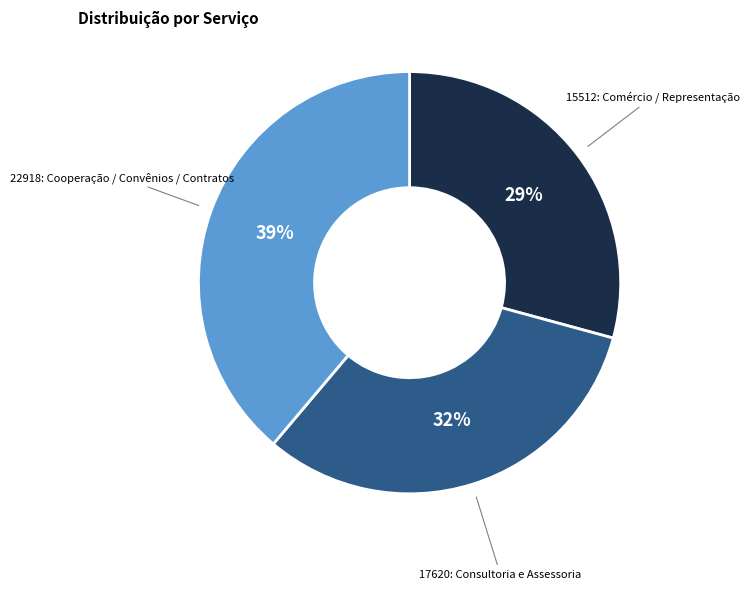

Does any single category account for the majority?

No